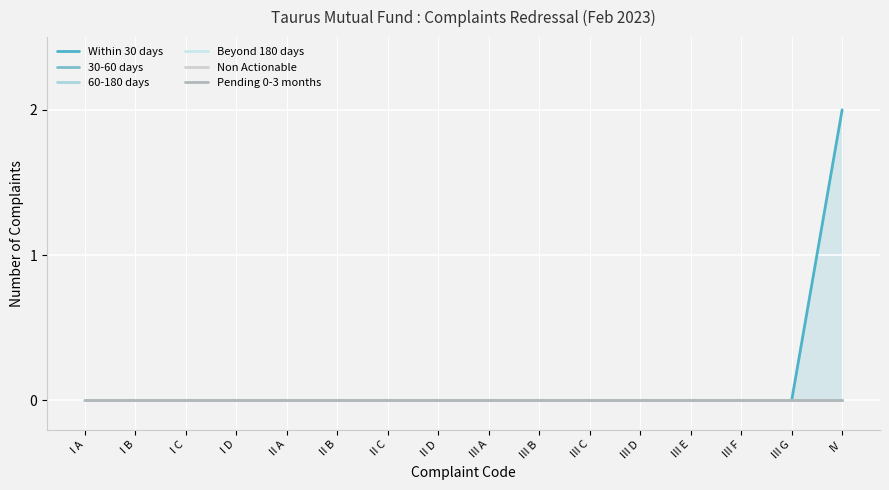

How many Within 30 days values are between 0 and 1?

15